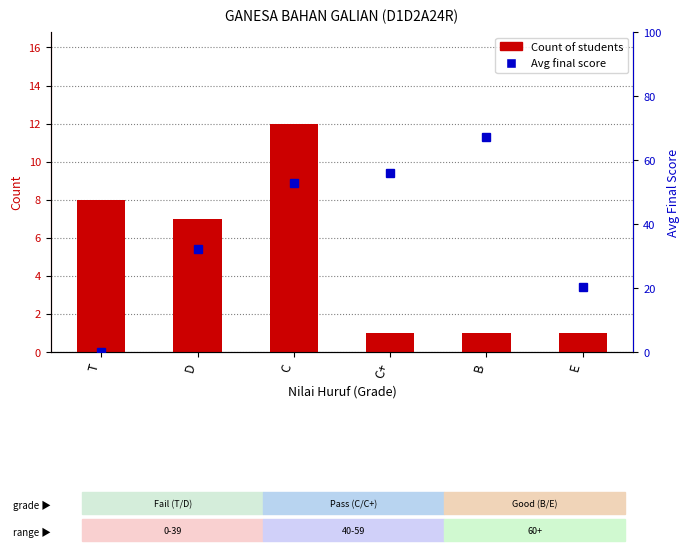

How many data points does each series have?

6